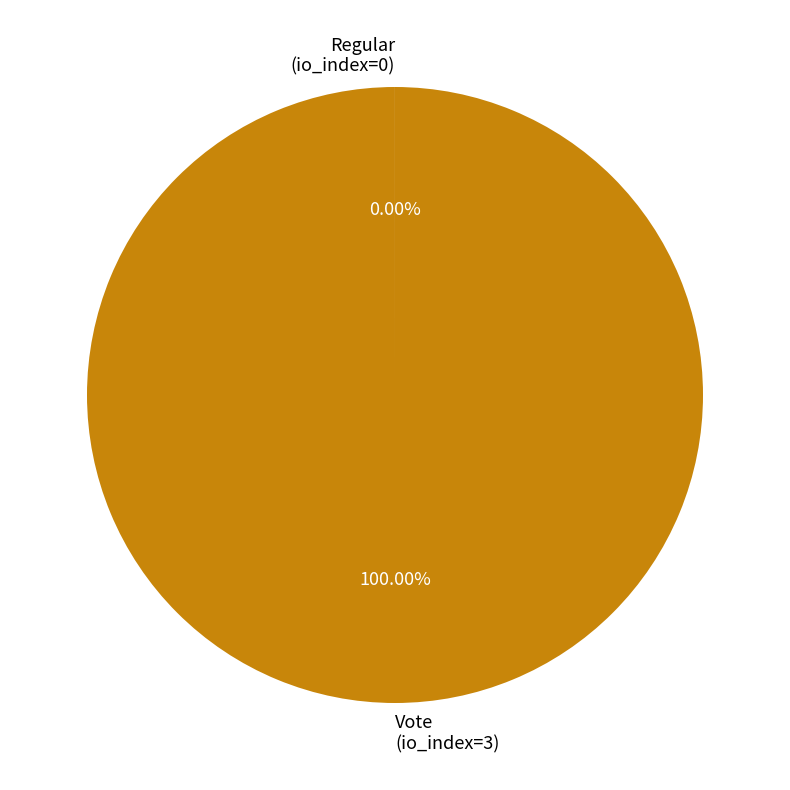

Is there a majority slice in this chart?

Yes